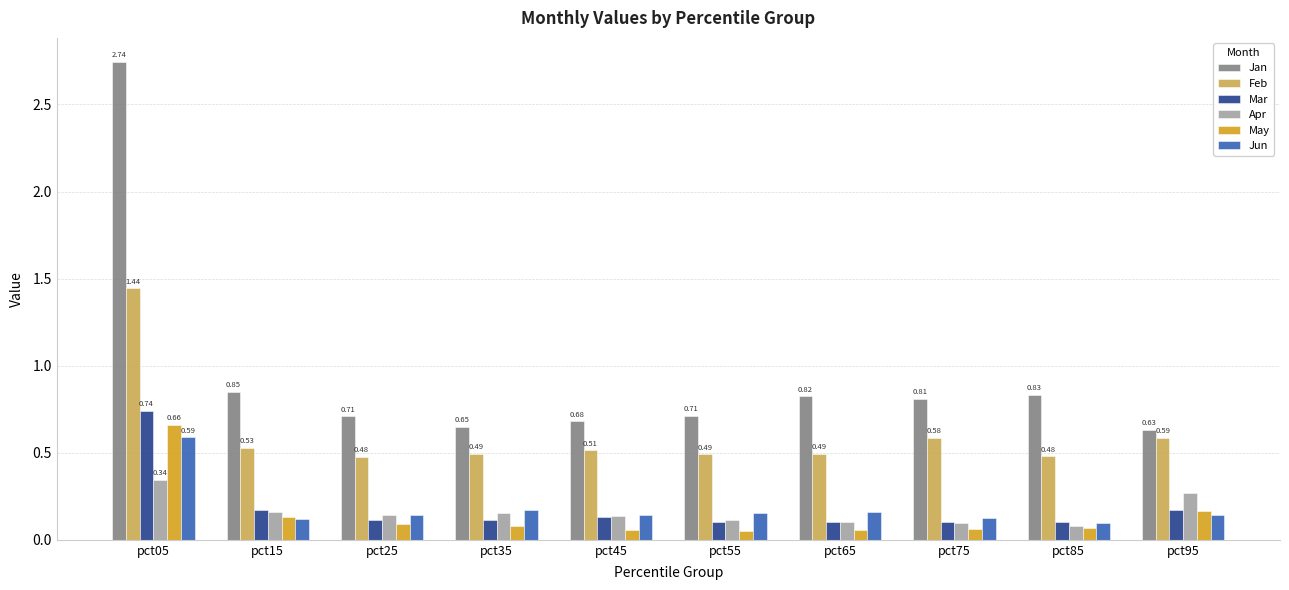

What is the total value across all series at pct55?

1.6